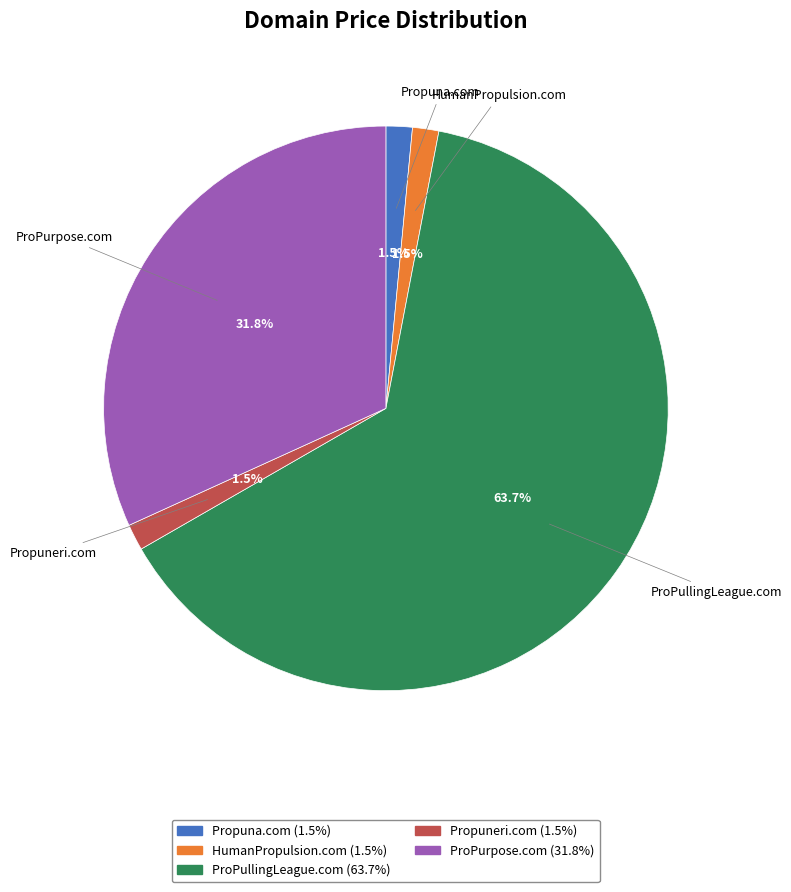

To the nearest percent, what is the difference between the largest and smallest slice percentages?

62%